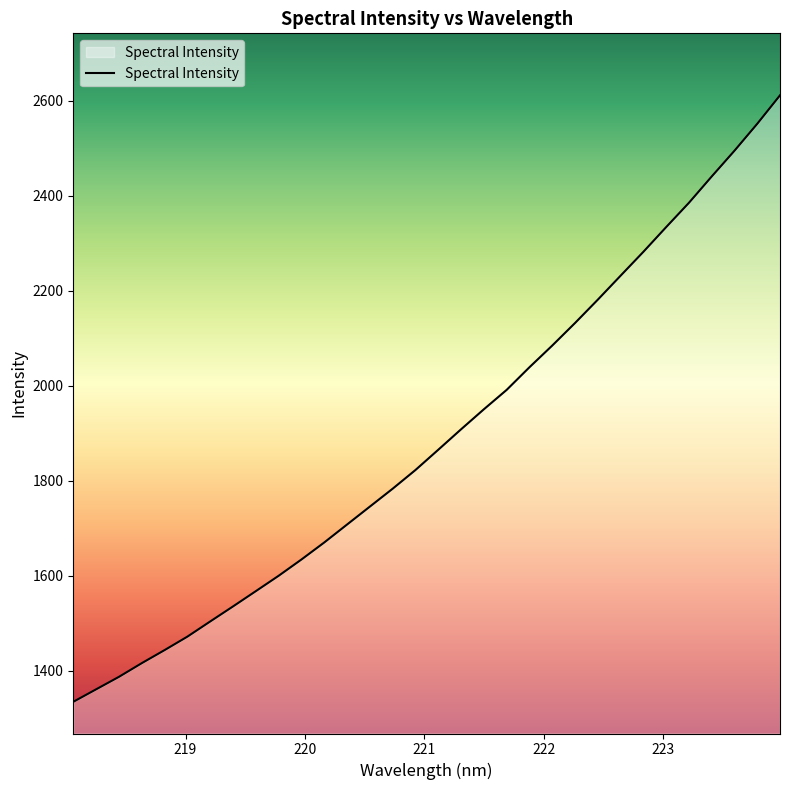

What is the difference between the maximum and minimum values?

1277.4